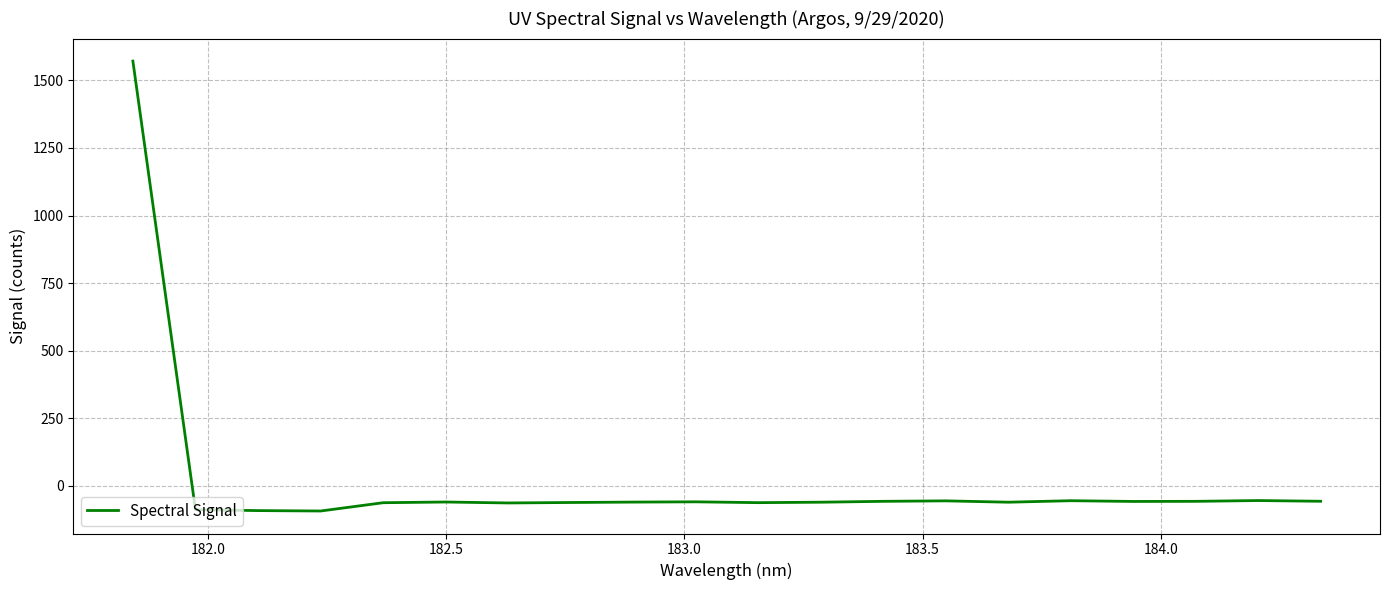

What is the minimum value shown in the chart?

-92.5